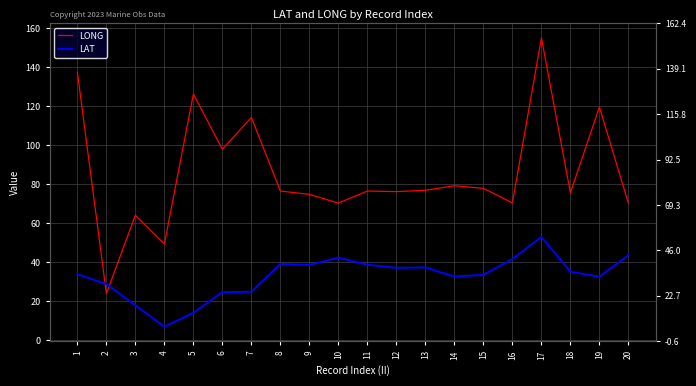

What is the difference between the second highest and second lowest values in the LONG series?

88.1